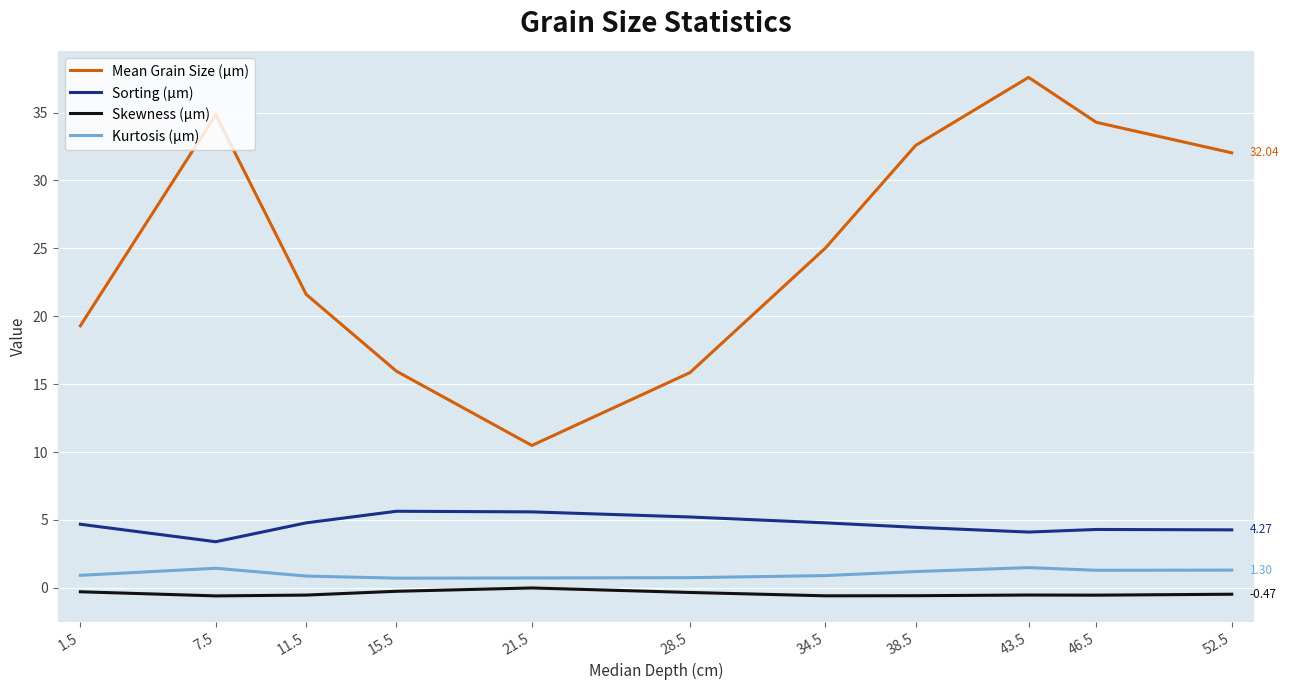

What is the greatest value displayed?

37.6